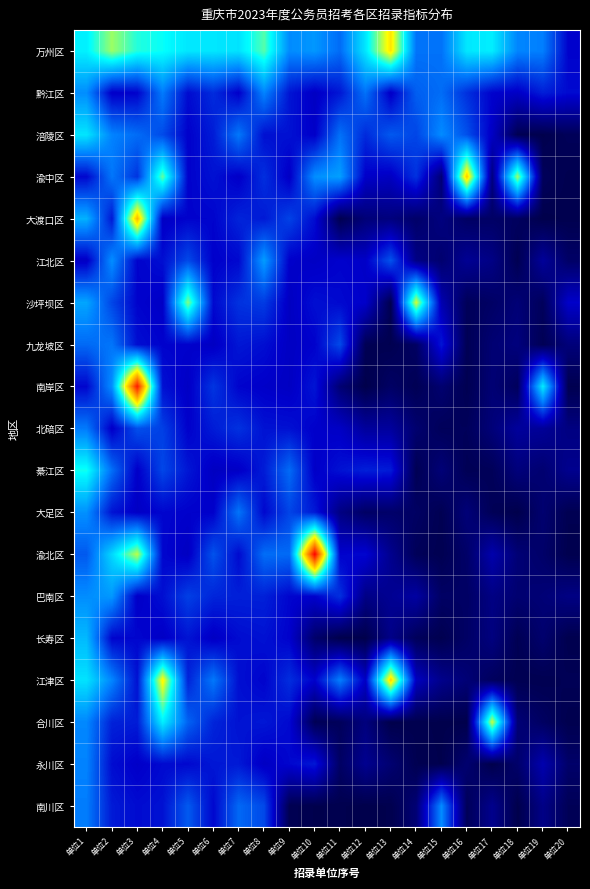

Which has a higher value, 单位18 or 单位20?

单位18